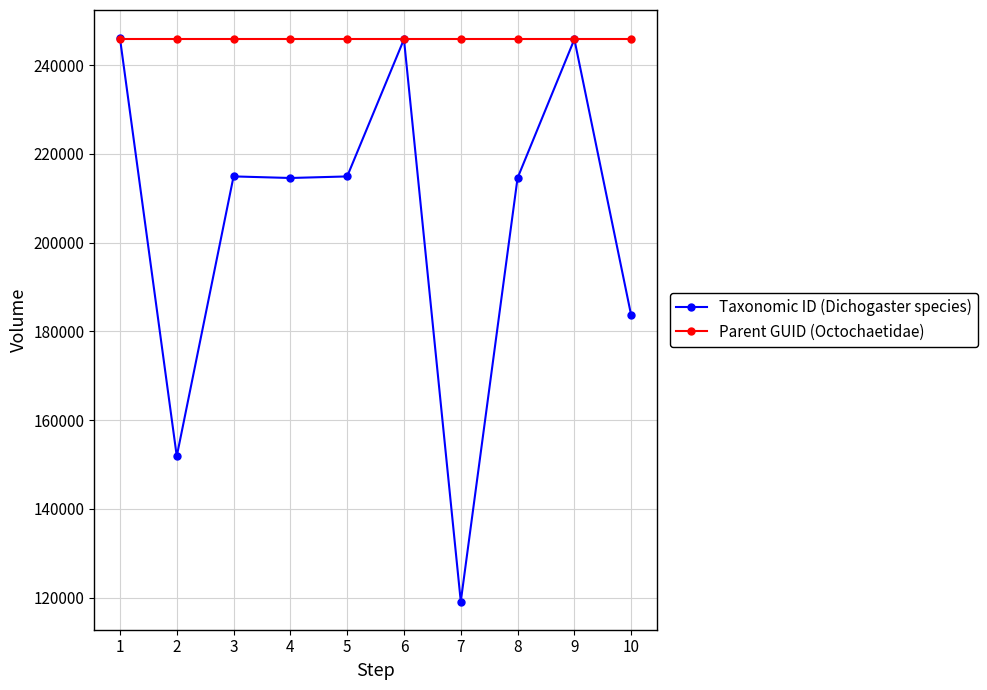

The Taxonomic ID (Dichogaster species) series shows 214578 at 4. True or false?

True